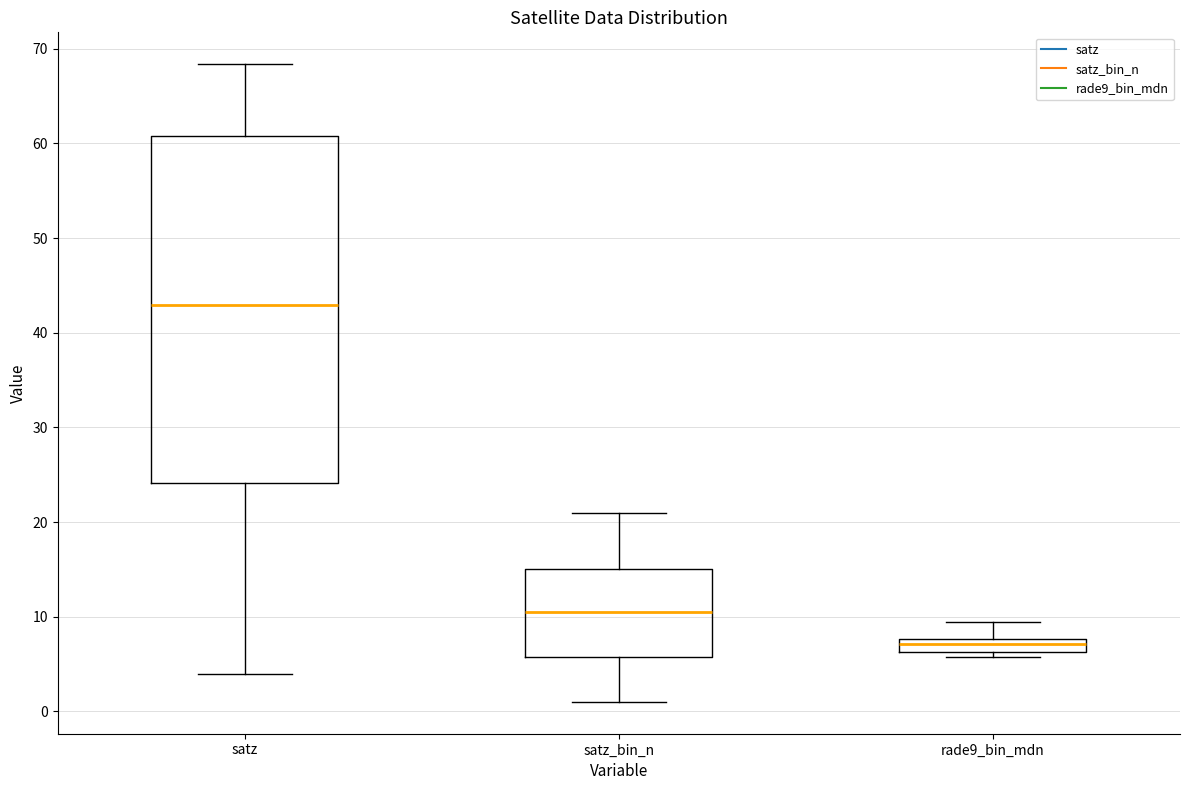

Which box is the tallest, from its lower edge to its upper edge?

satz